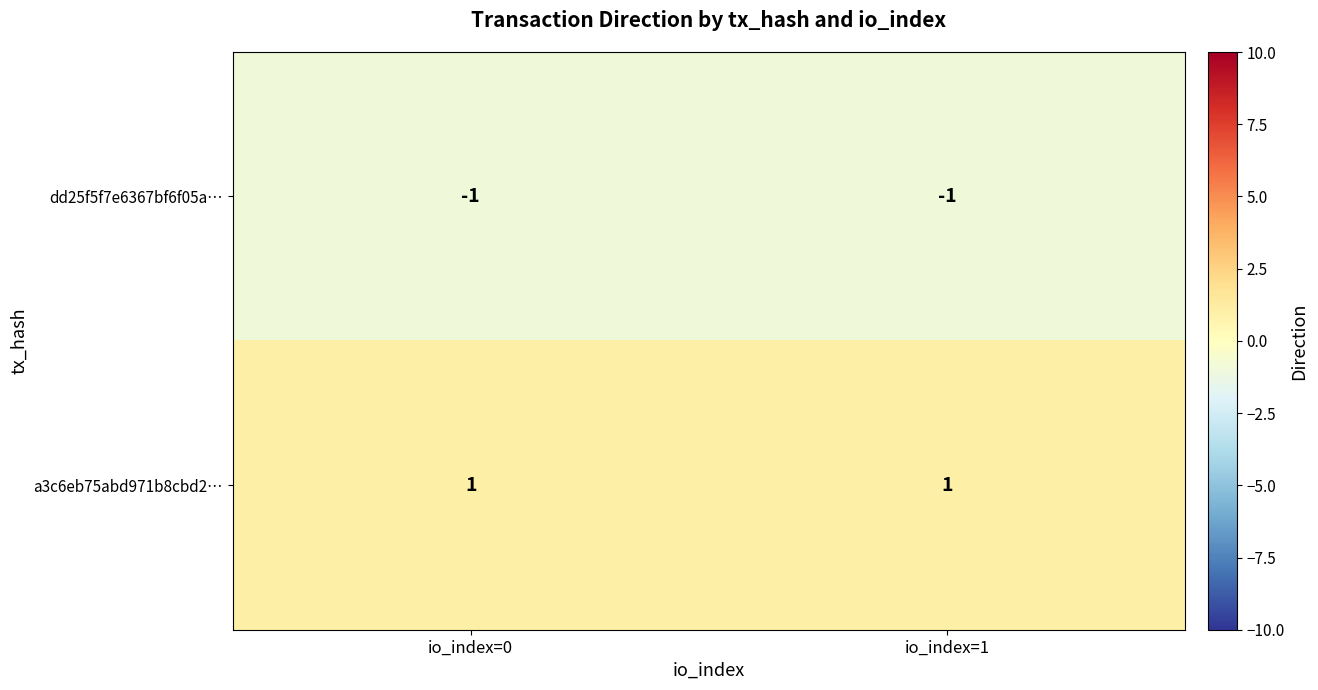

At how many categories does at least one series exceed 0?

2